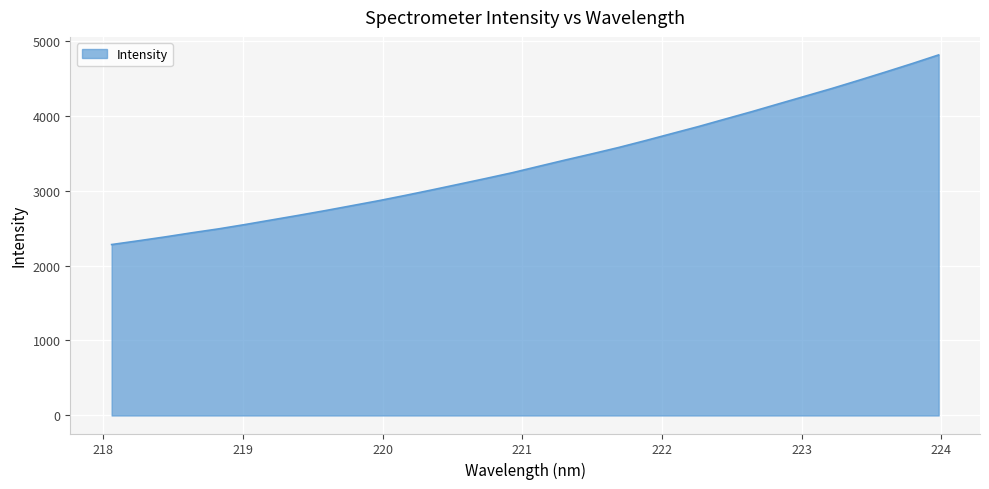

What is the difference between the second highest and second lowest values?

2362.6